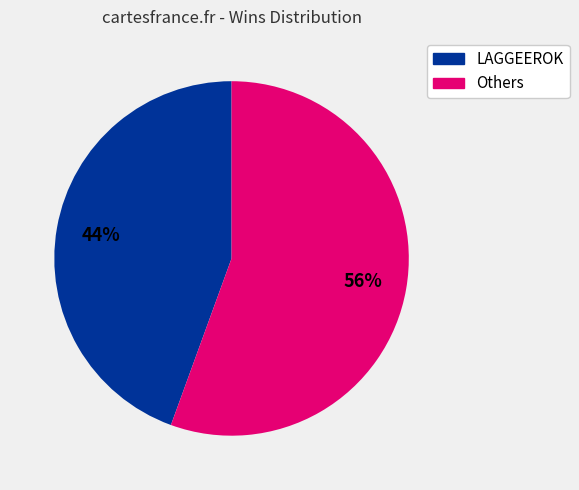

To the nearest percent, what is the average slice percentage?

50%